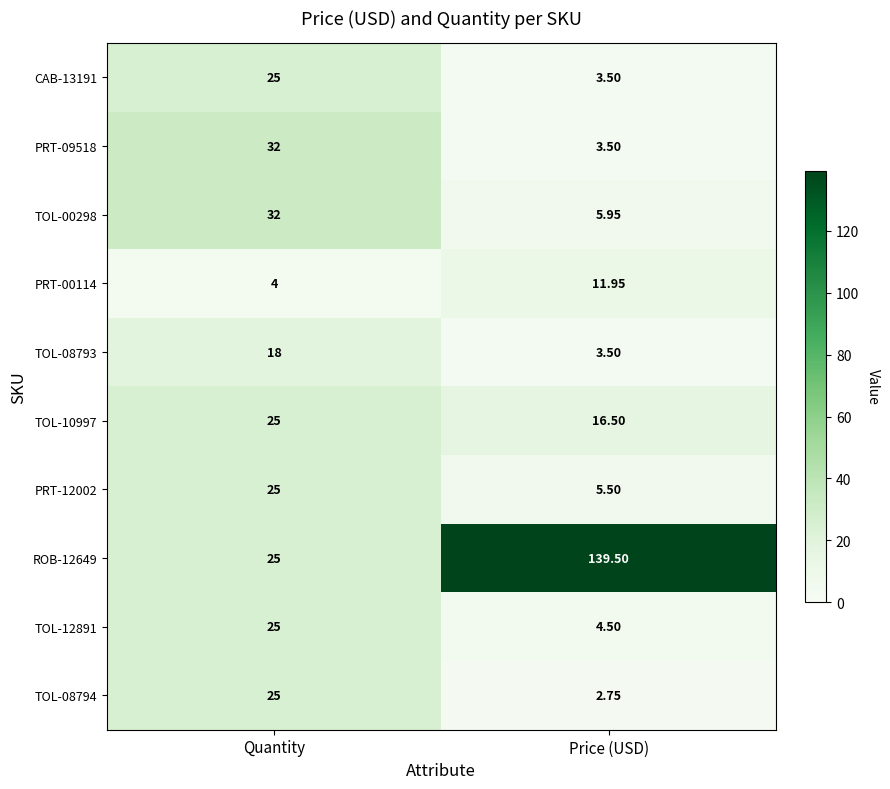

Where does the PRT-00114 series first go above 11?

Price (USD)